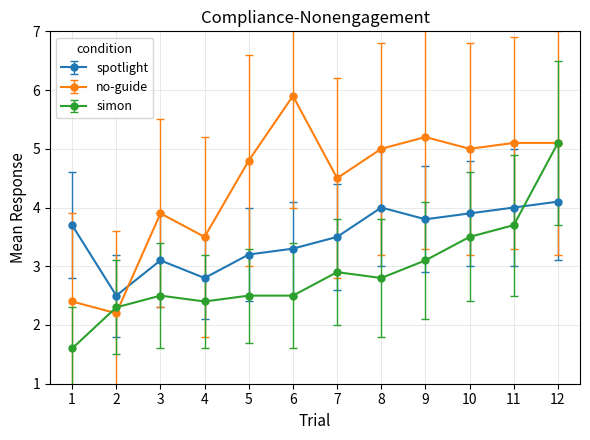

Rank the series at 3 from highest to lowest value.

no-guide, spotlight, simon